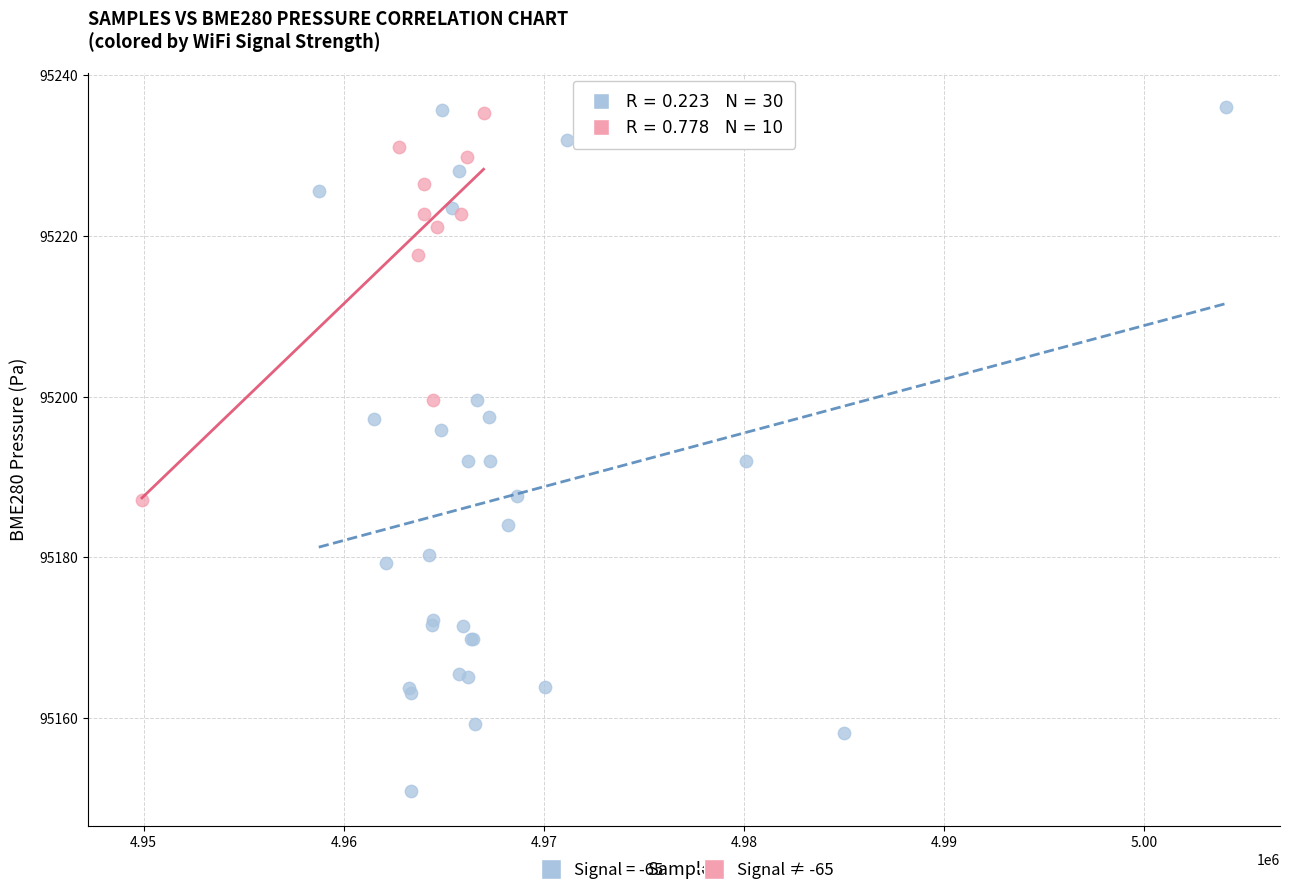

Which series contains the lowest Y value?

Signal = -65